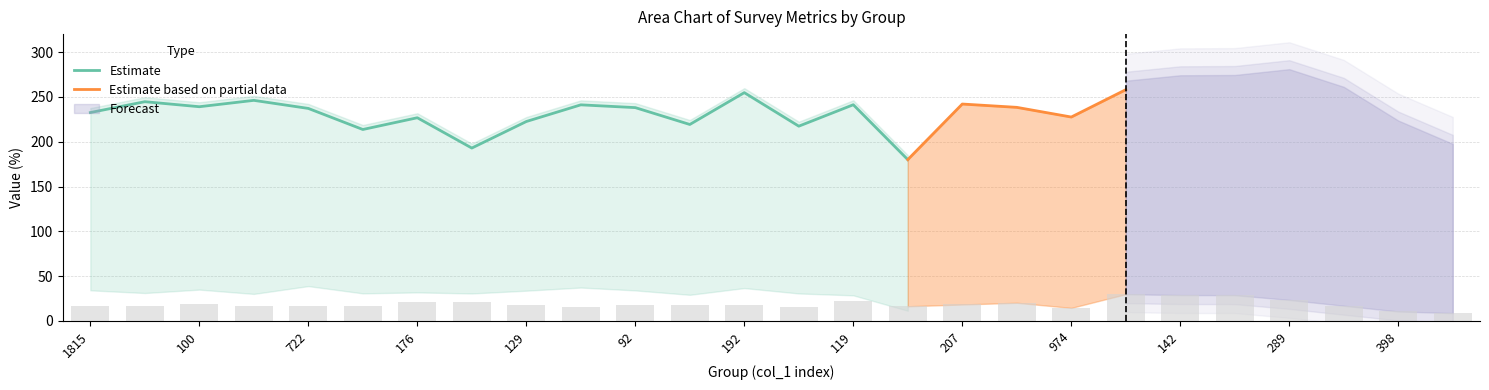

What is the value of the col_9 bar at the 11th from the left?

17.4